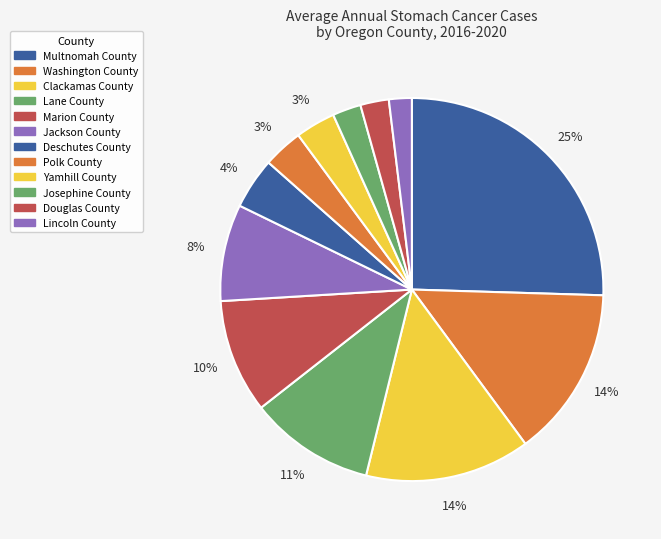

How many slices are in this pie chart?

12